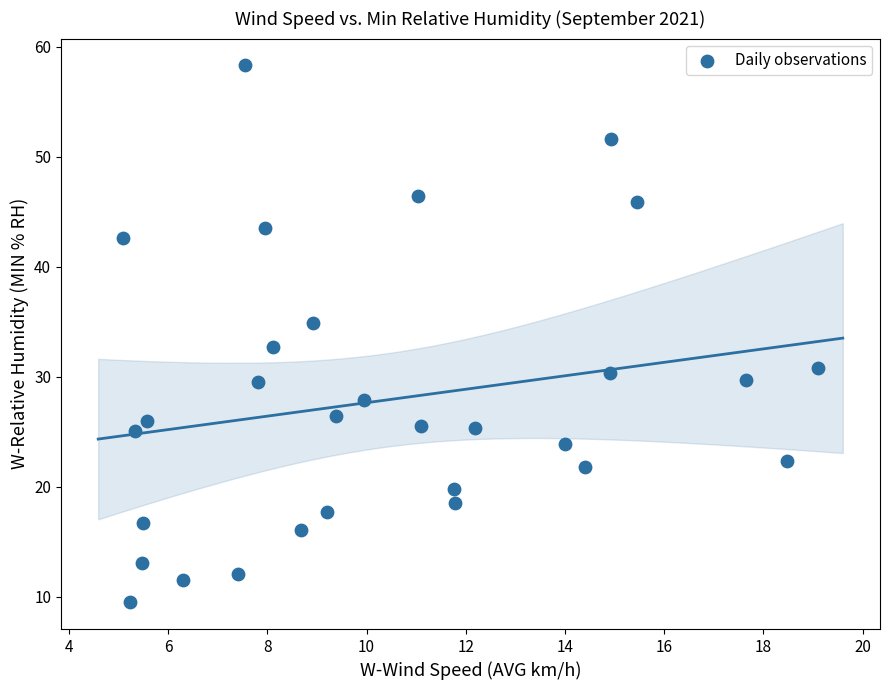

What is the range of Y values (max minus min)?

48.8